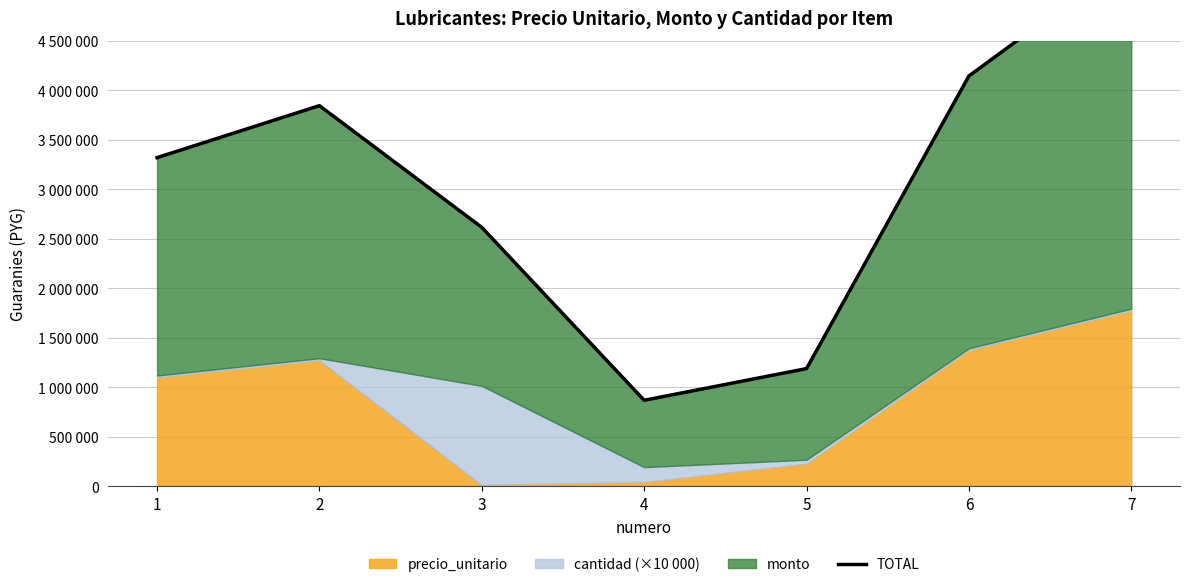

The value at 6 is 4145000. True or false?

True